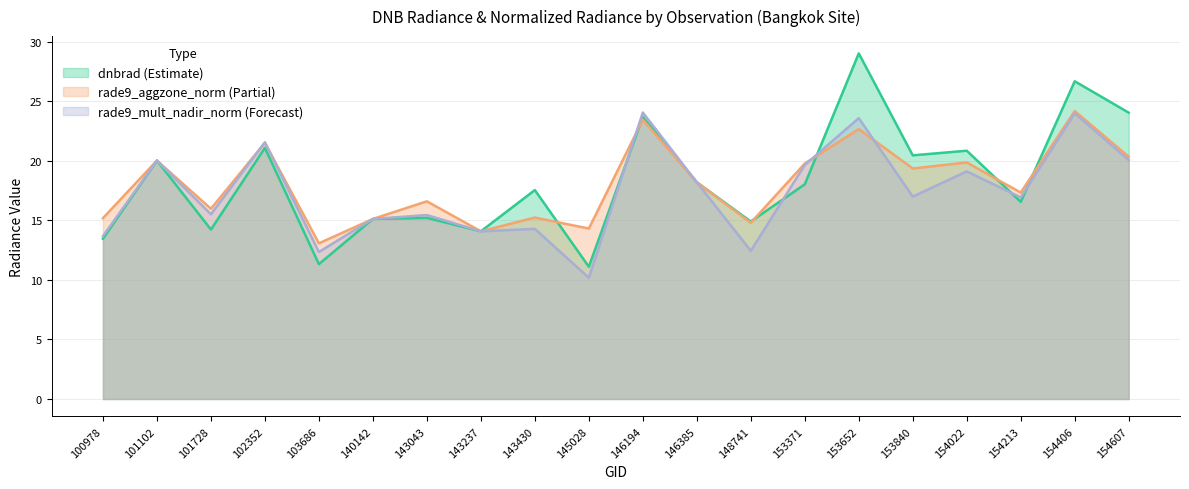

Reading left to right, list all the values displayed in this chart.

dnbrad: 13.5	20.0	14.2	21.1	11.3	15.1	15.2	14.1	17.5	11.1	23.7	18.2	14.9	18.0	29.0	20.5	20.8	16.5	26.7	24.0
rade9_aggzone_norm: 15.2	20.0	16.0	21.5	13.1	15.1	16.6	14.1	15.2	14.3	23.4	18.2	14.8	19.8	22.7	19.3	19.9	17.3	24.2	20.3
rade9_mult_nadir_norm: 13.7	20.0	15.5	21.5	12.3	15.1	15.4	14.1	14.3	10.2	24.0	18.2	12.4	19.6	23.6	17.0	19.1	16.9	24.0	20.1